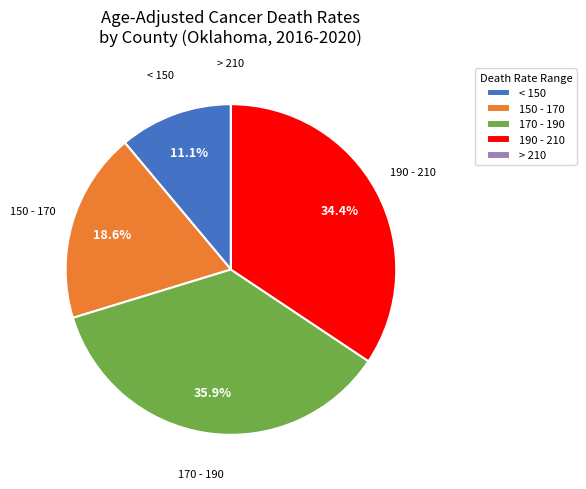

What percentage is NOT represented by 170 - 190?

64.1%